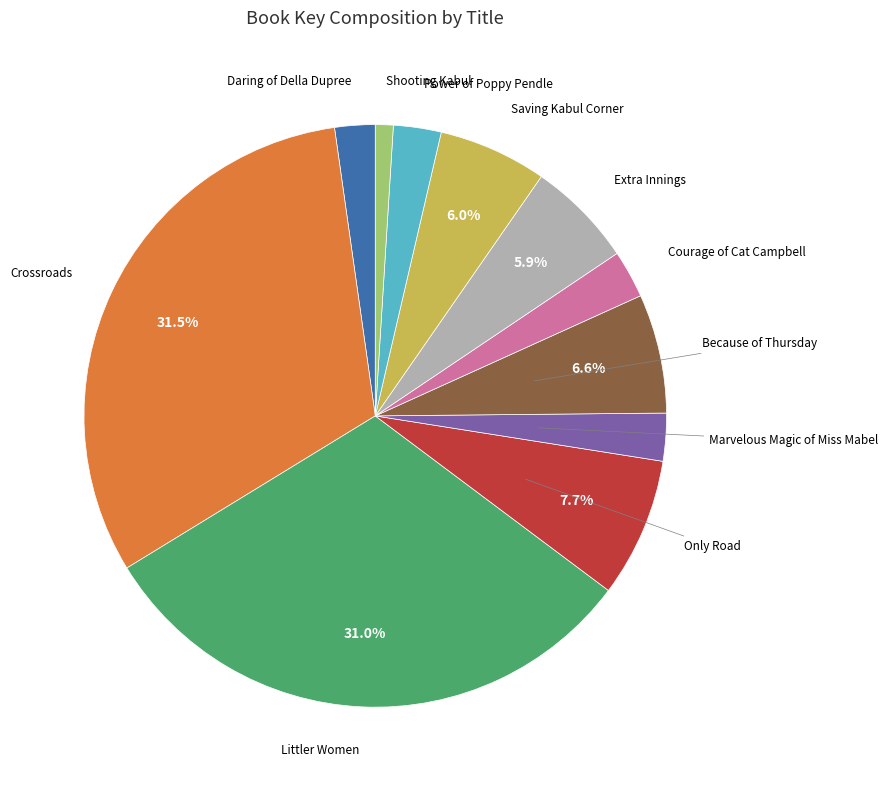

To the nearest percent, what is the difference between the largest and smallest slice percentages?

31%